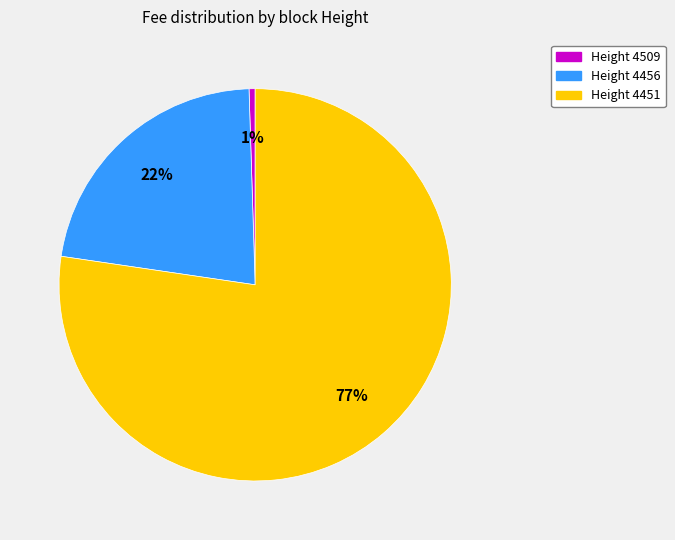

Is there a majority slice in this chart?

Yes